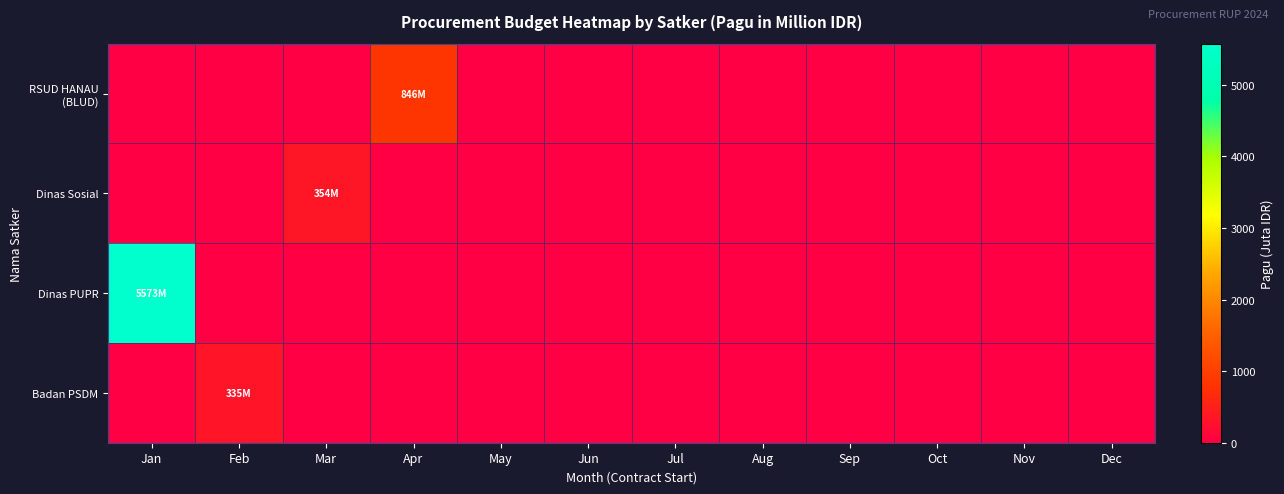

At how many categories does at least one series exceed 2269?

1